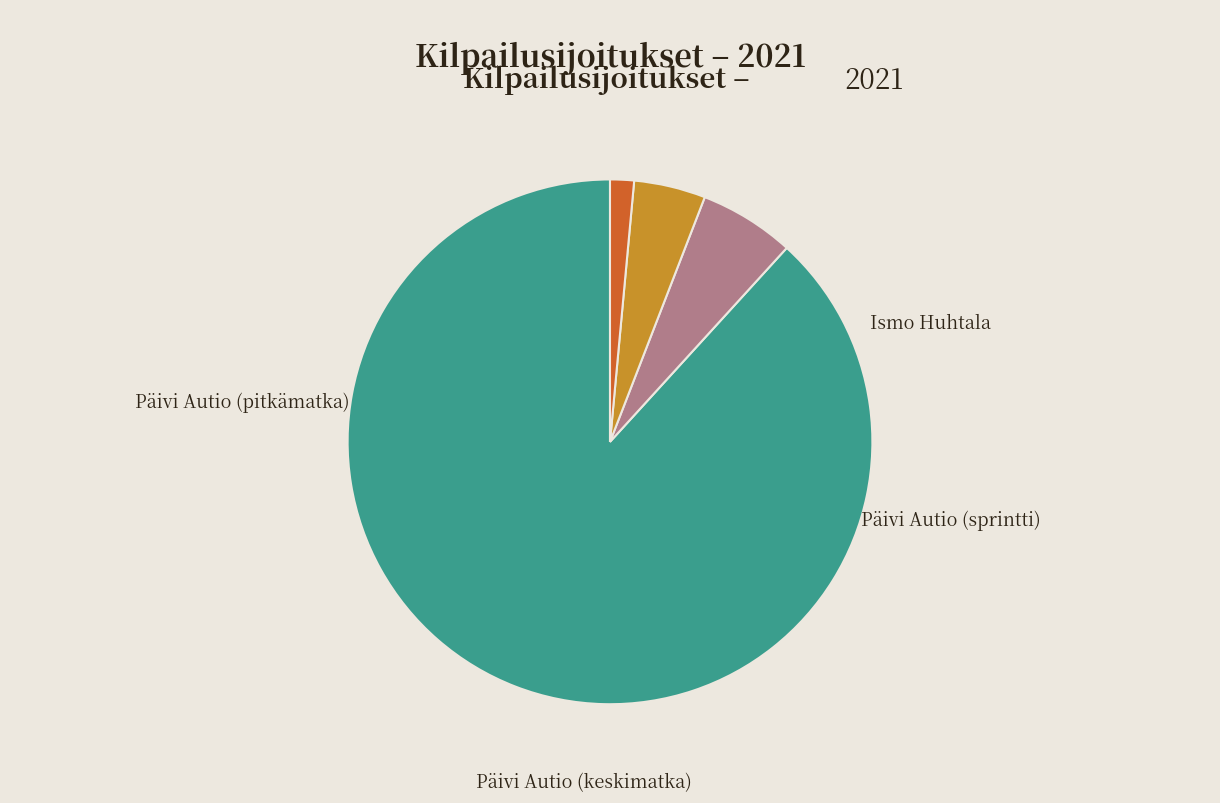

Is it true that Päivi Autio (pitkämatka) is 1% of the pie?

True